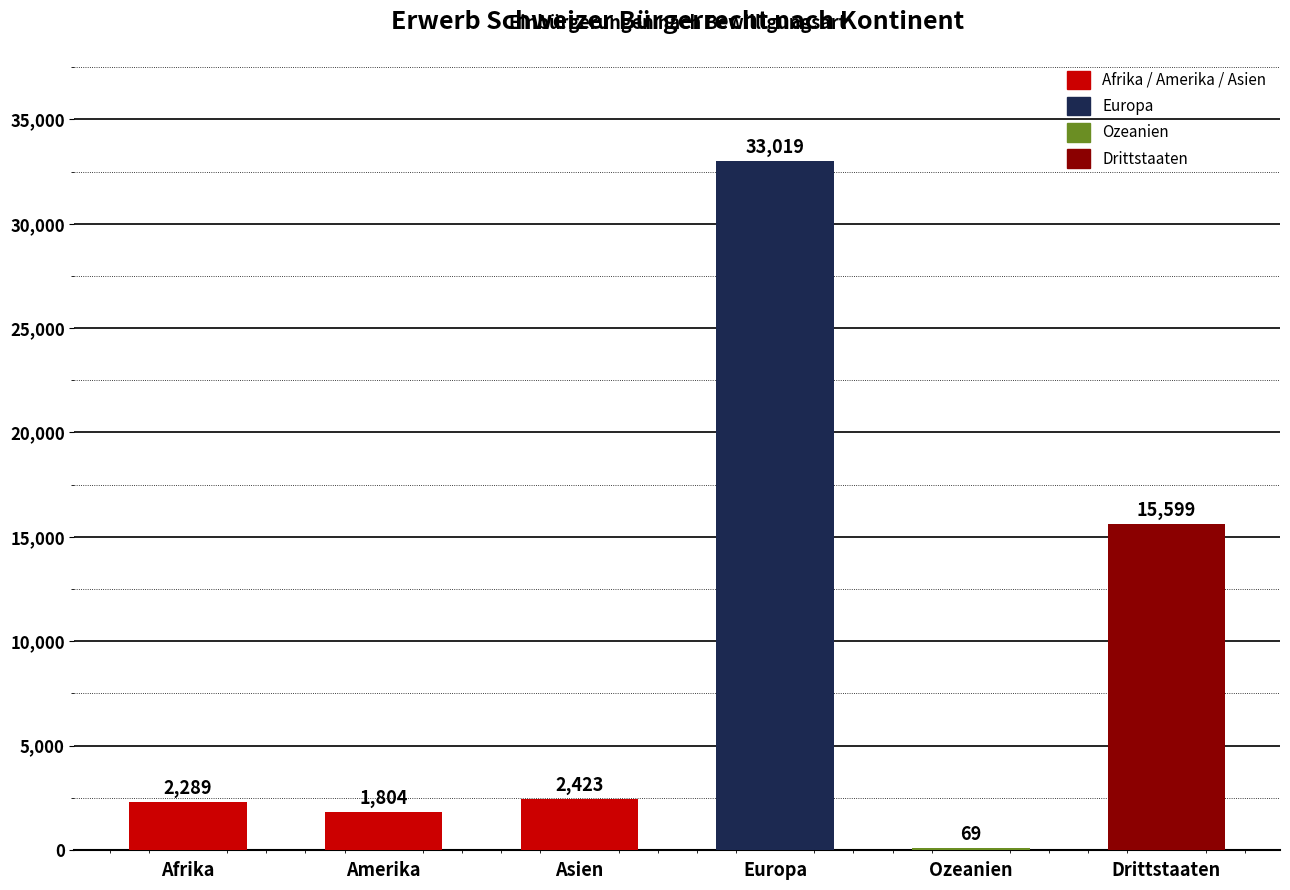

Which category has the highest value across all series?

Europa